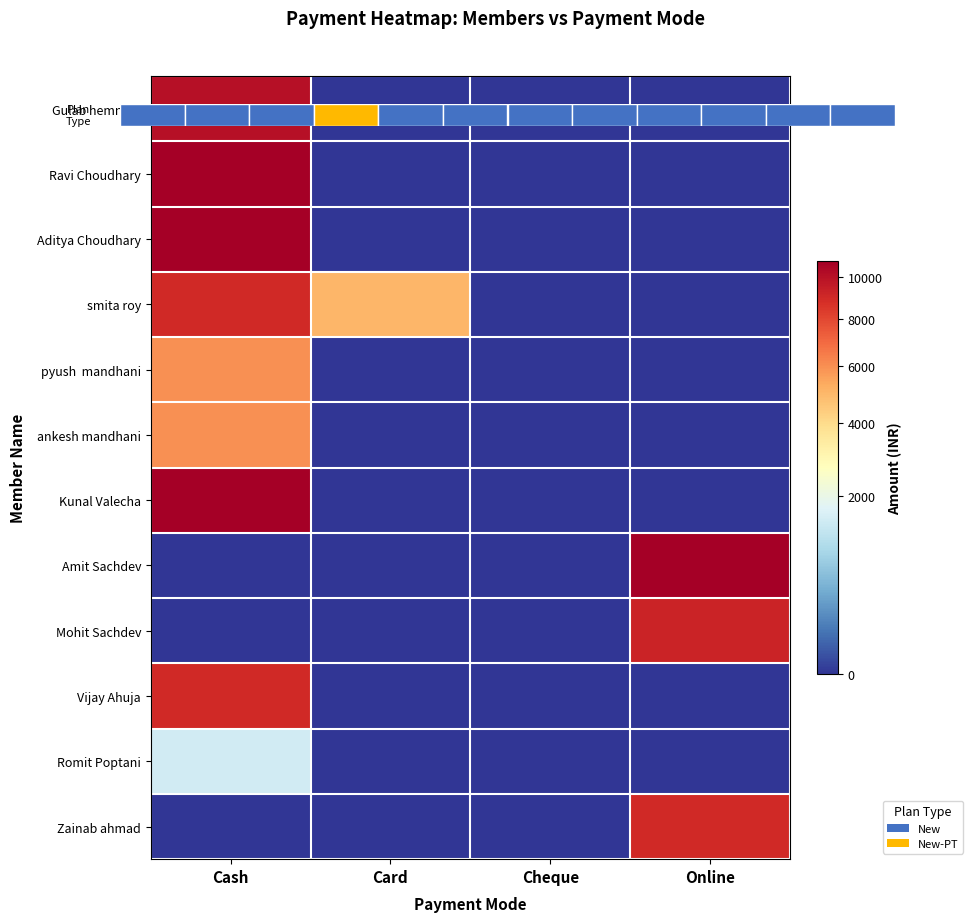

At which label does Gulab hemnani reach its peak?

Cash